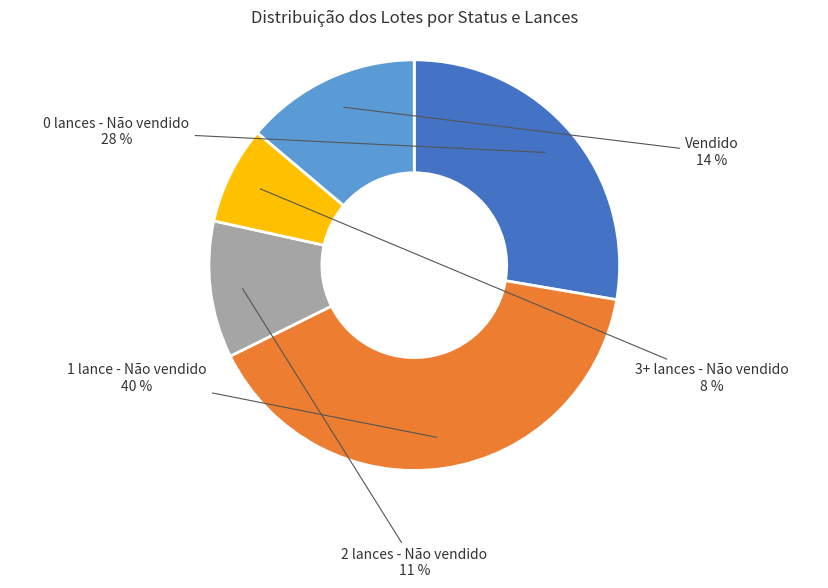

Does any single category account for the majority?

No